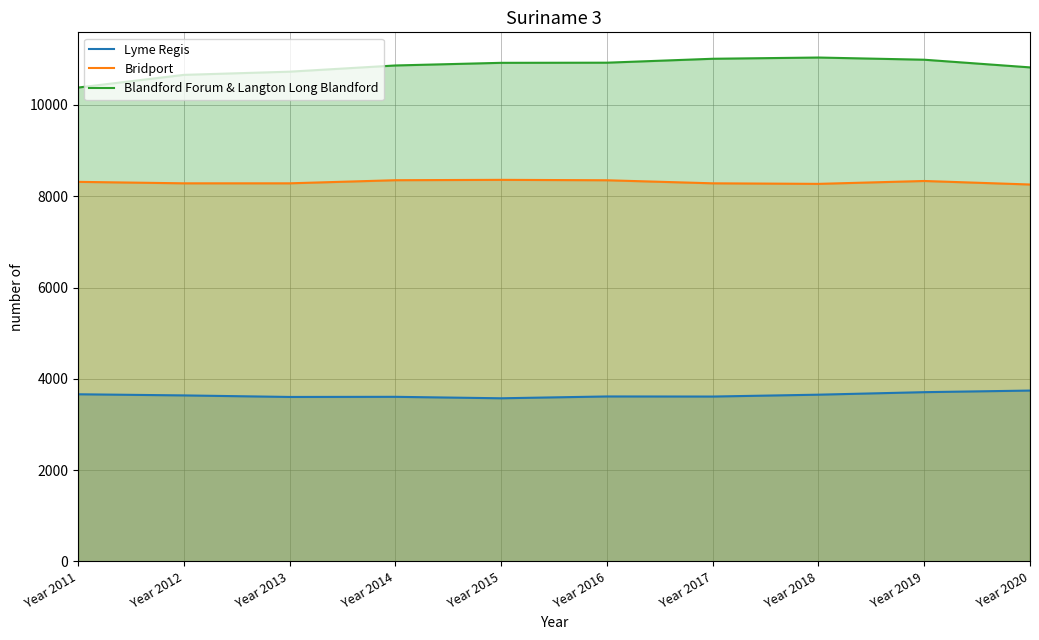

What are all the series names shown in the legend?

Lyme Regis, Bridport, Blandford Forum & Langton Long Blandford